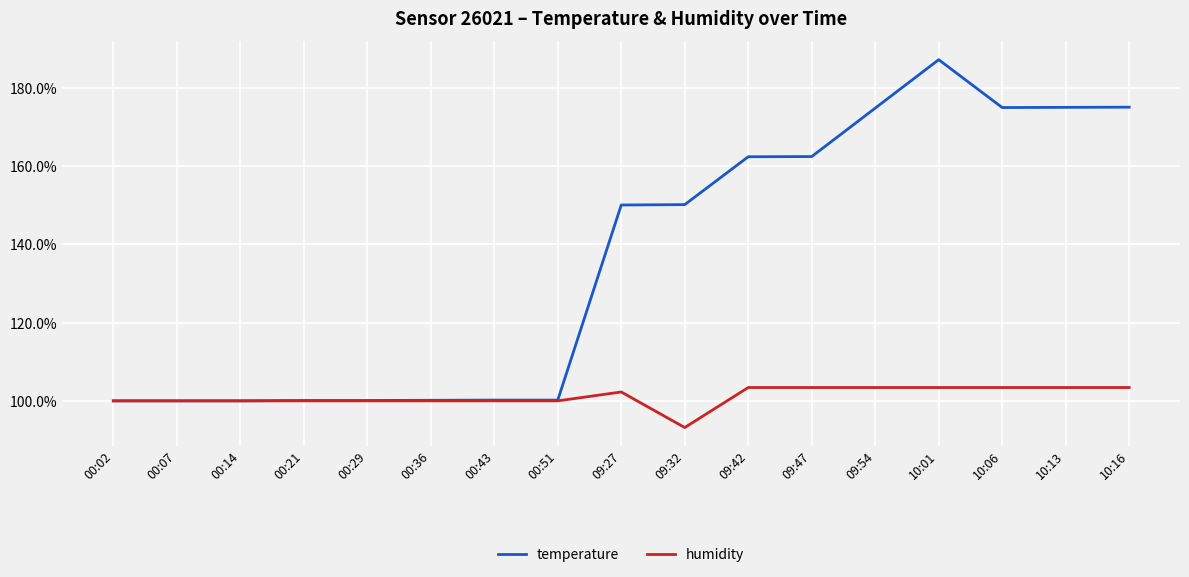

Which series changed the most between 09:32 and 10:13?

temperature